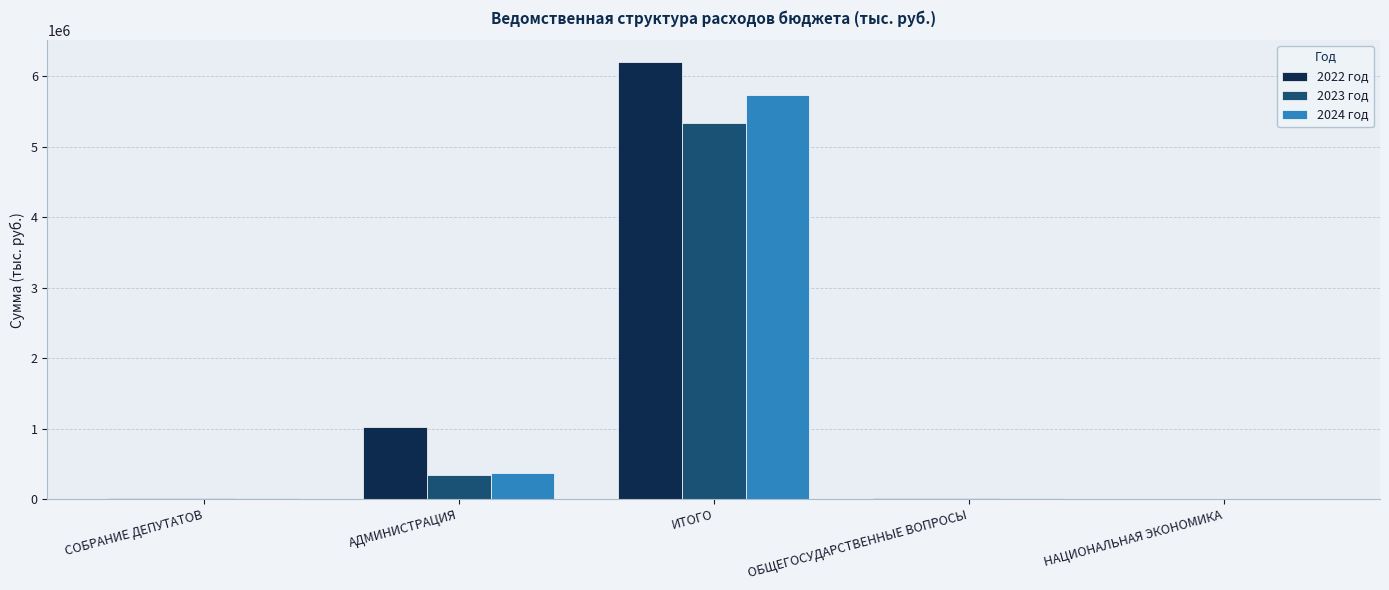

At which label does 2023 год reach its peak?

ИТОГО